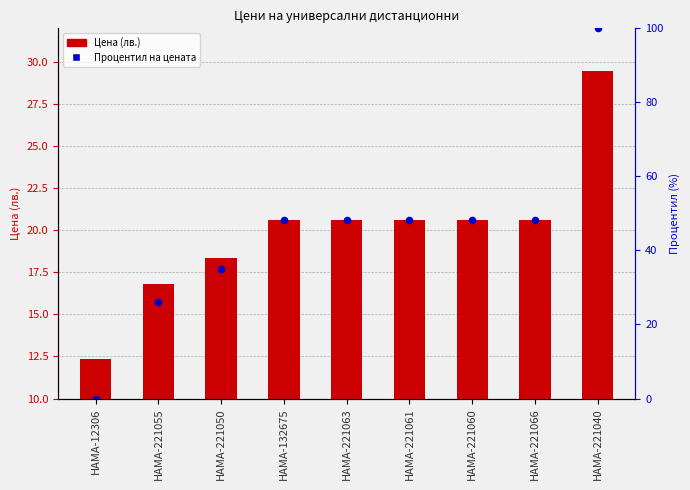

What are all the series names shown in the legend?

Цена (лв.), Процентил на цената